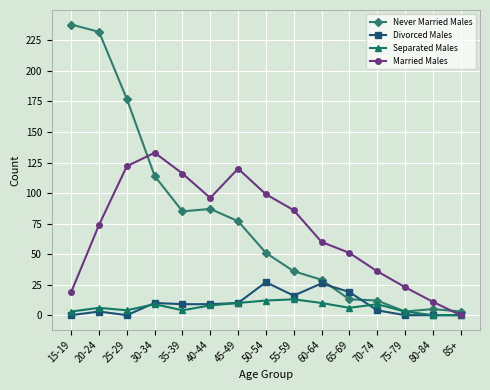

How many lines are shown in the chart?

4